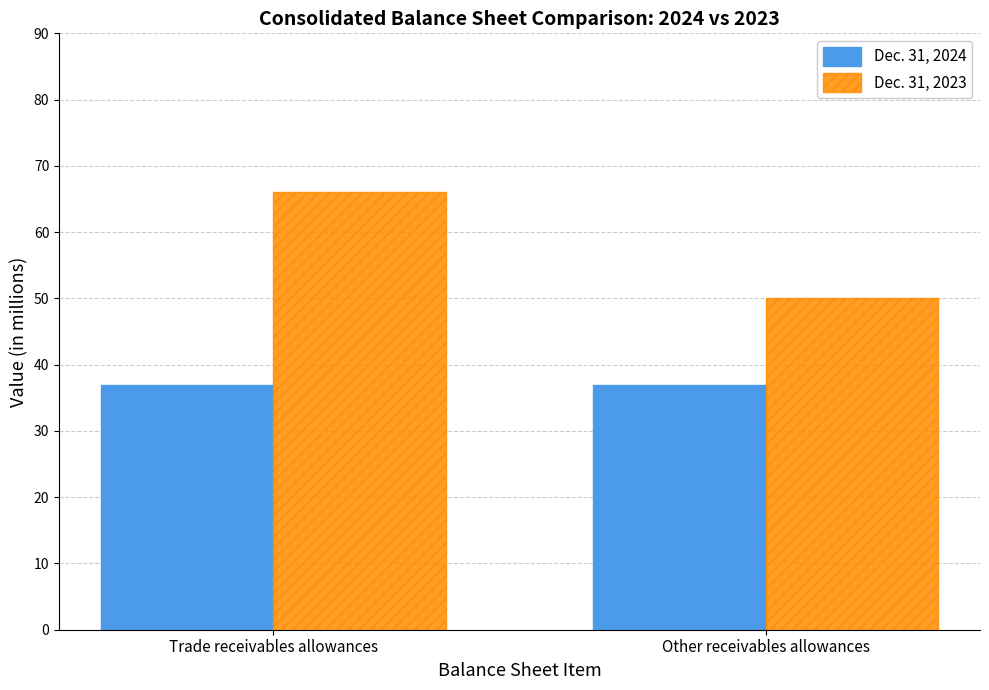

How many bars are there in total?

4